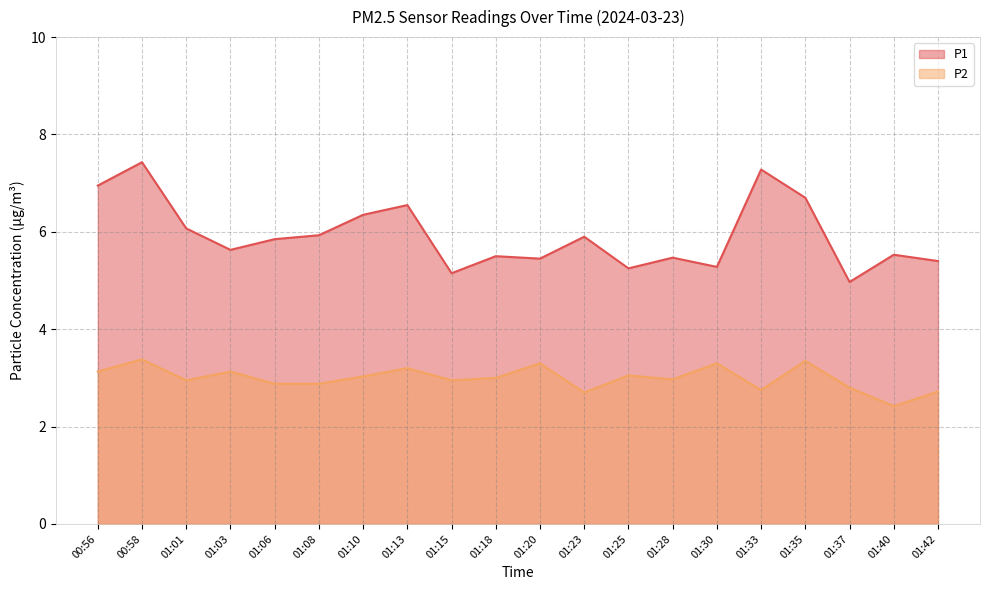

Which label corresponds to the smallest value in the chart?

01:40